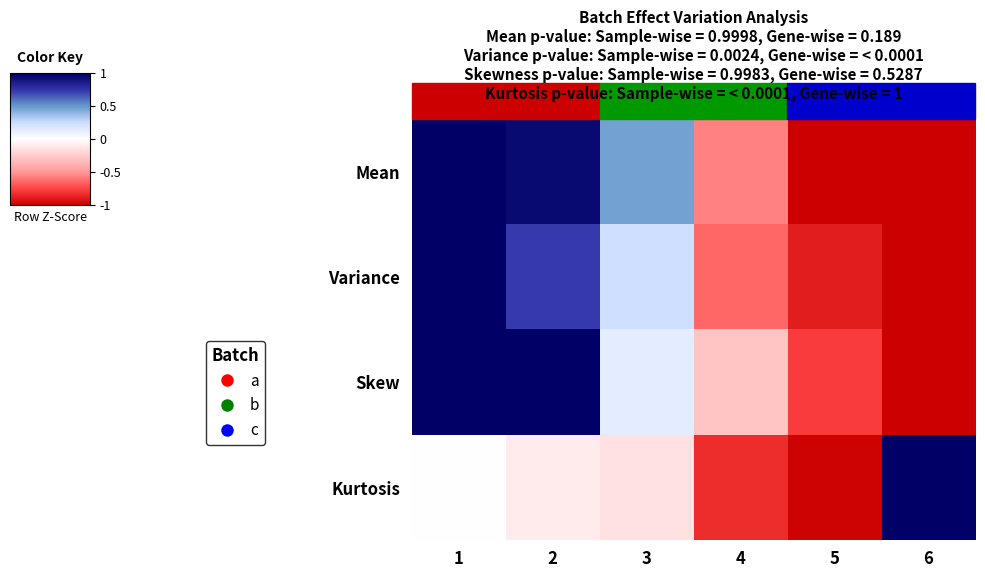

What is the maximum value shown in the chart?

2.1